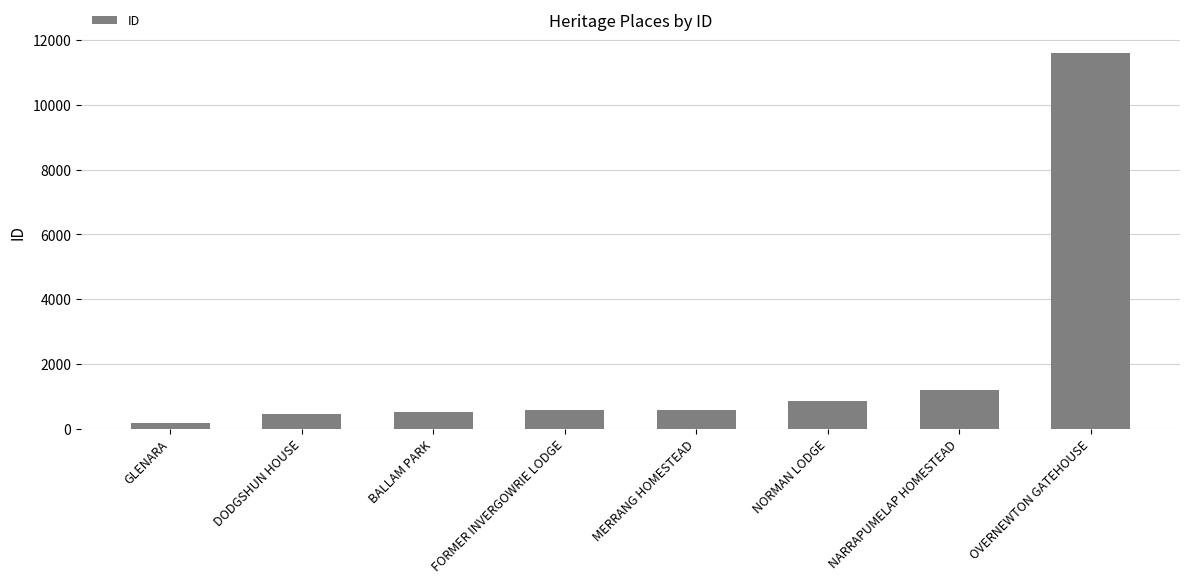

Is it true that the value at GLENARA is 177?

True